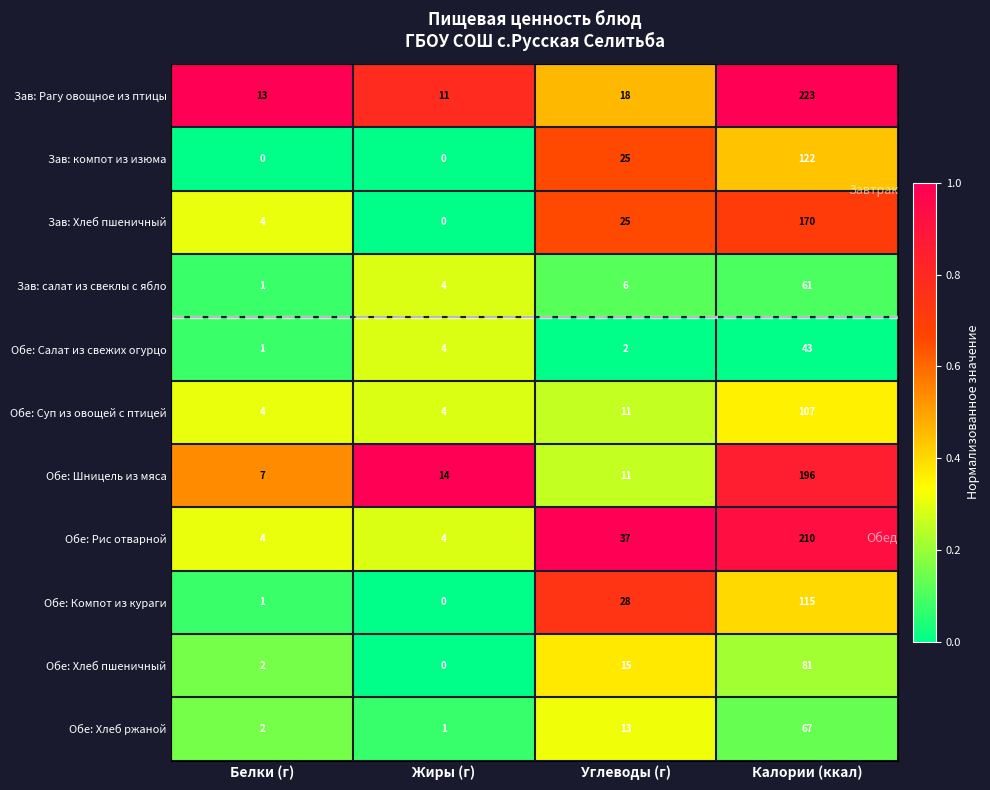

The Обе: Хлеб пшеничный series shows -26 at Жиры (г). True or false?

False